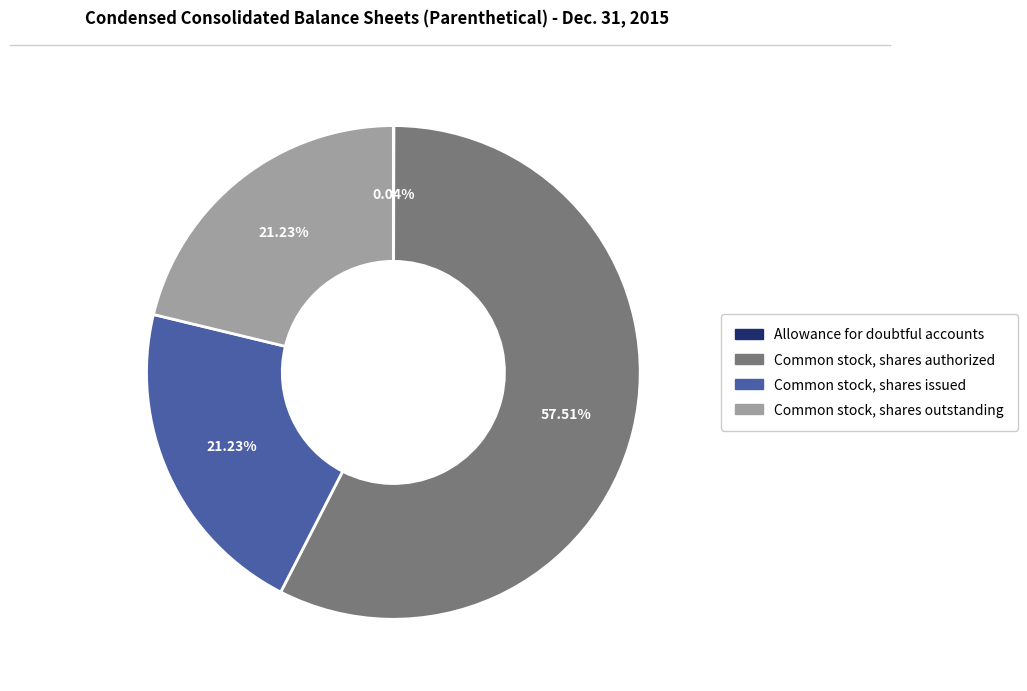

Is it true that Common stock, shares issued is 10% of the pie?

False